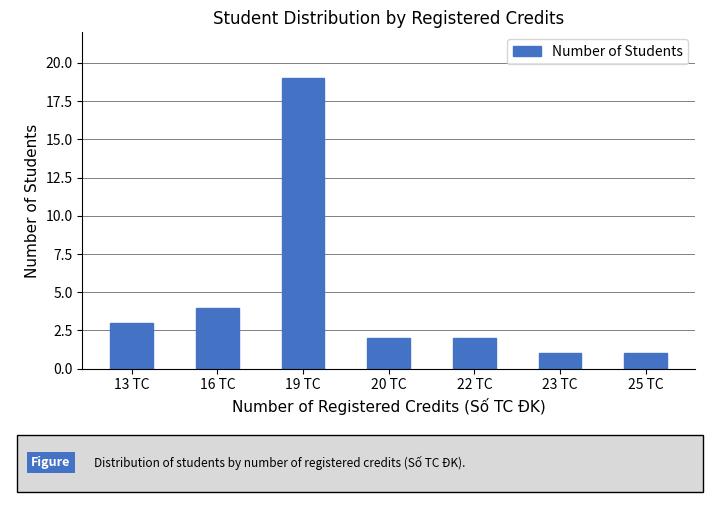

Reading left to right, transcribe all the data shown in this chart.

13 TC=3	16 TC=4	19 TC=19	20 TC=2	22 TC=2	23 TC=1	25 TC=1